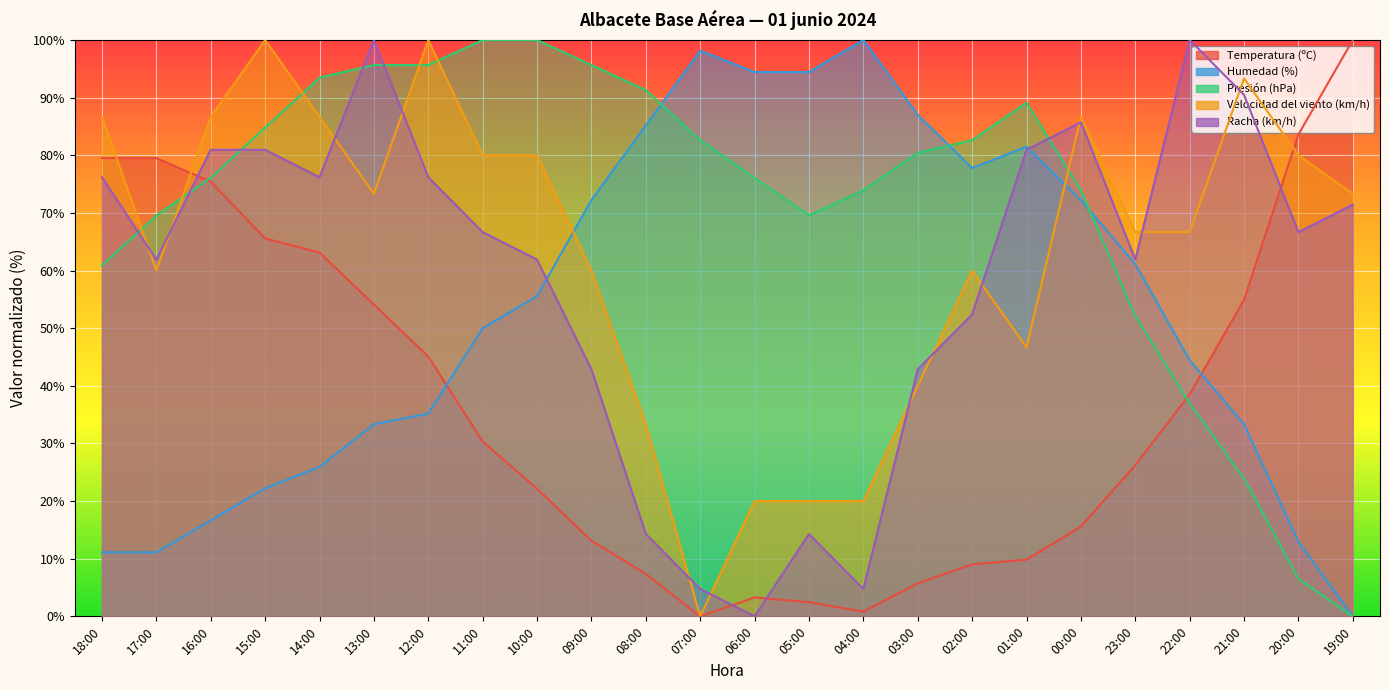

At how many categories does at least one series exceed 98?

9